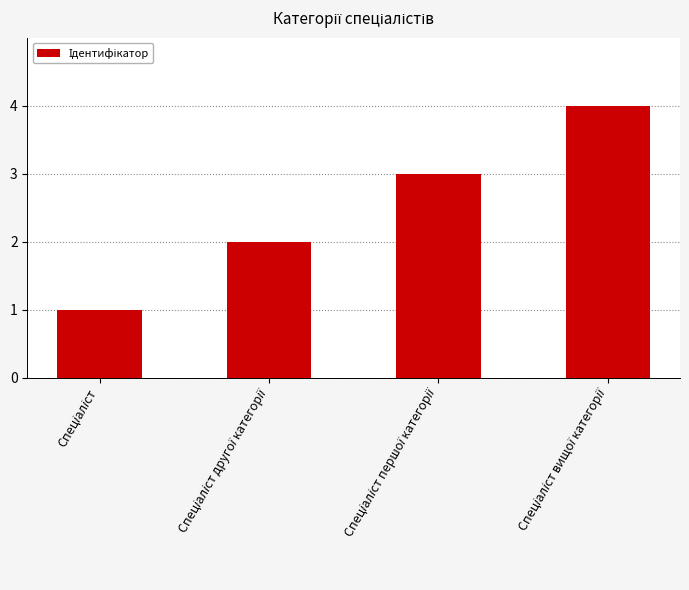

Count the number of categories in the chart.

4